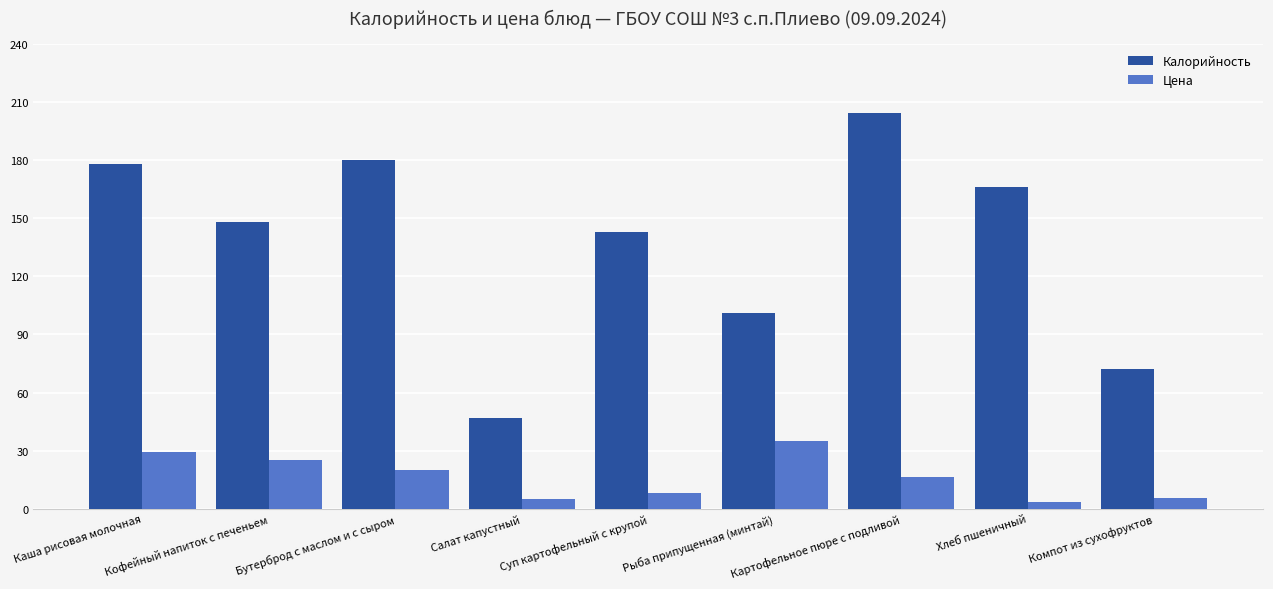

What is the label of the 3rd bar from the right?

Картофельное пюре с подливой